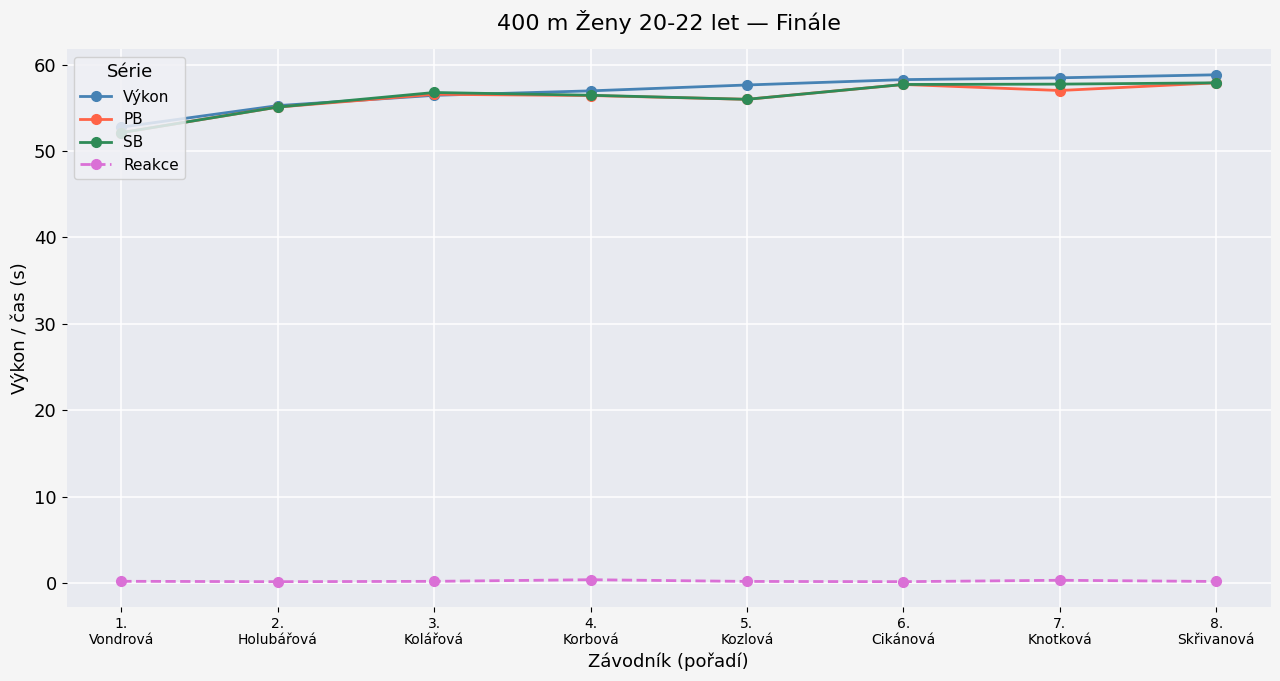

What is the greatest value displayed?

58.8